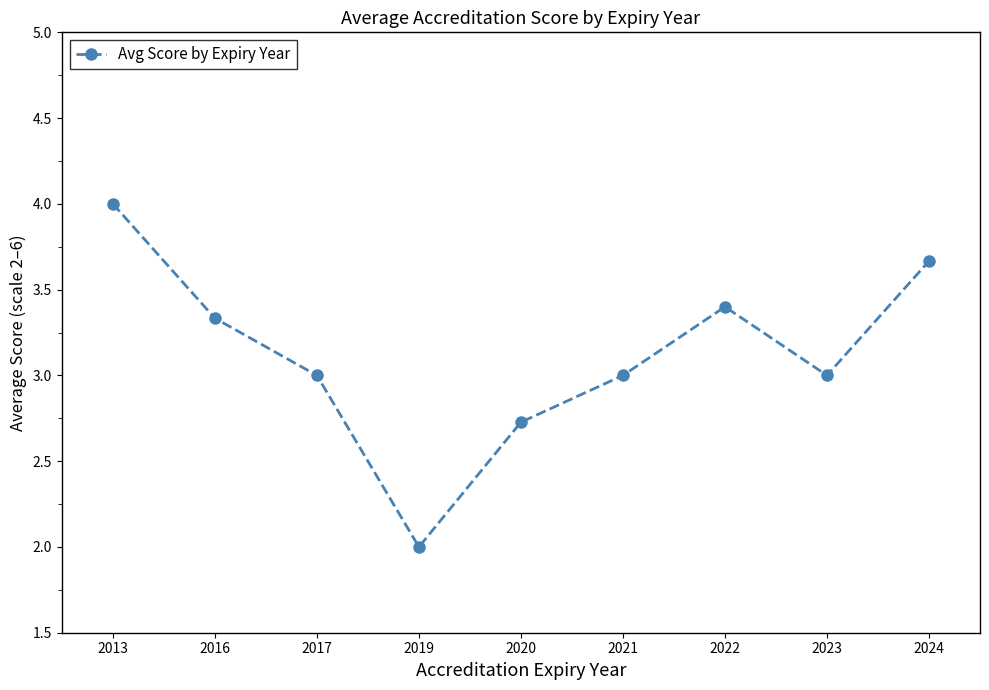

What is the change in value from 2016 to 2023?

-0.3